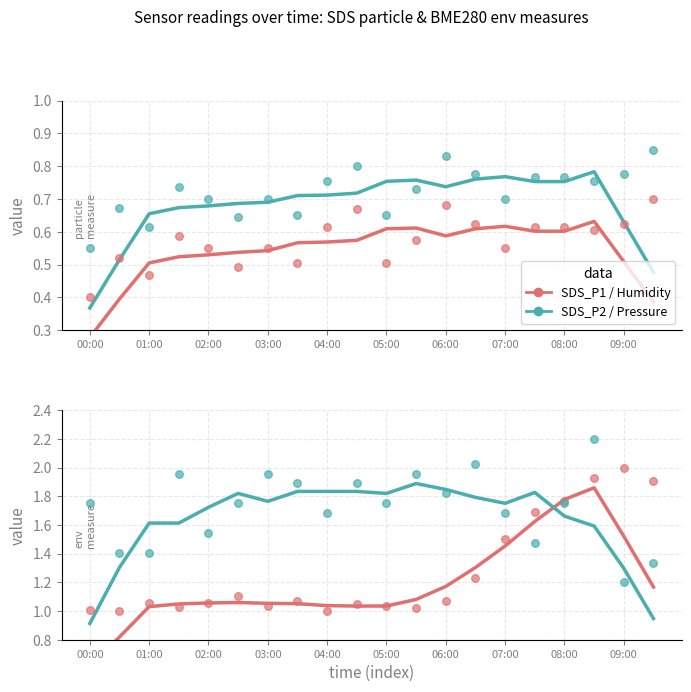

Which series contains the highest Y value?

BME280_pressure